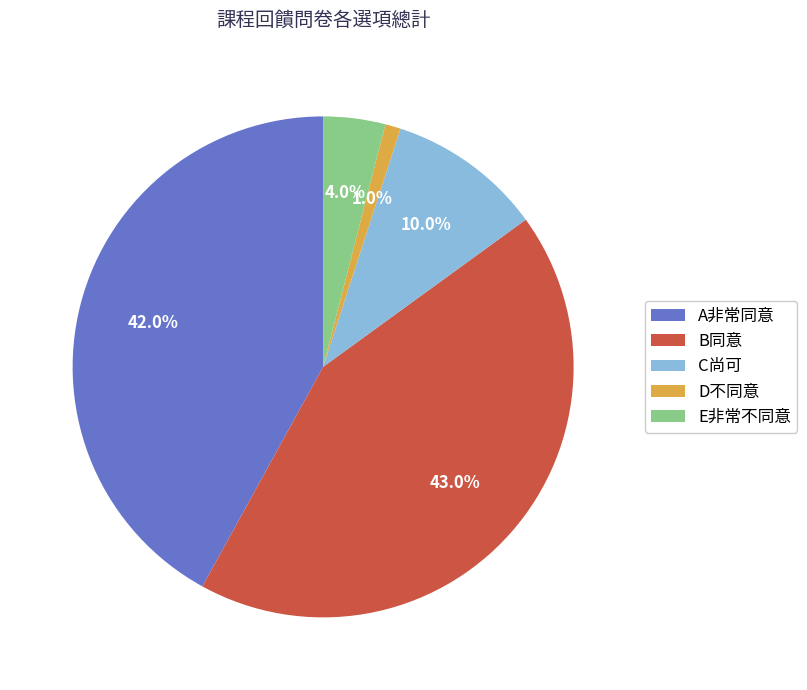

Is there a majority slice in this chart?

No